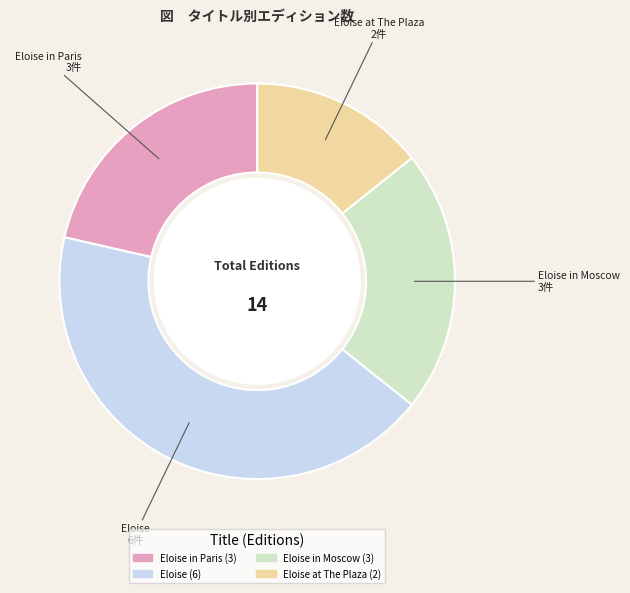

What is the ratio of the value at Eloise in Paris to the value at Eloise?

0.5